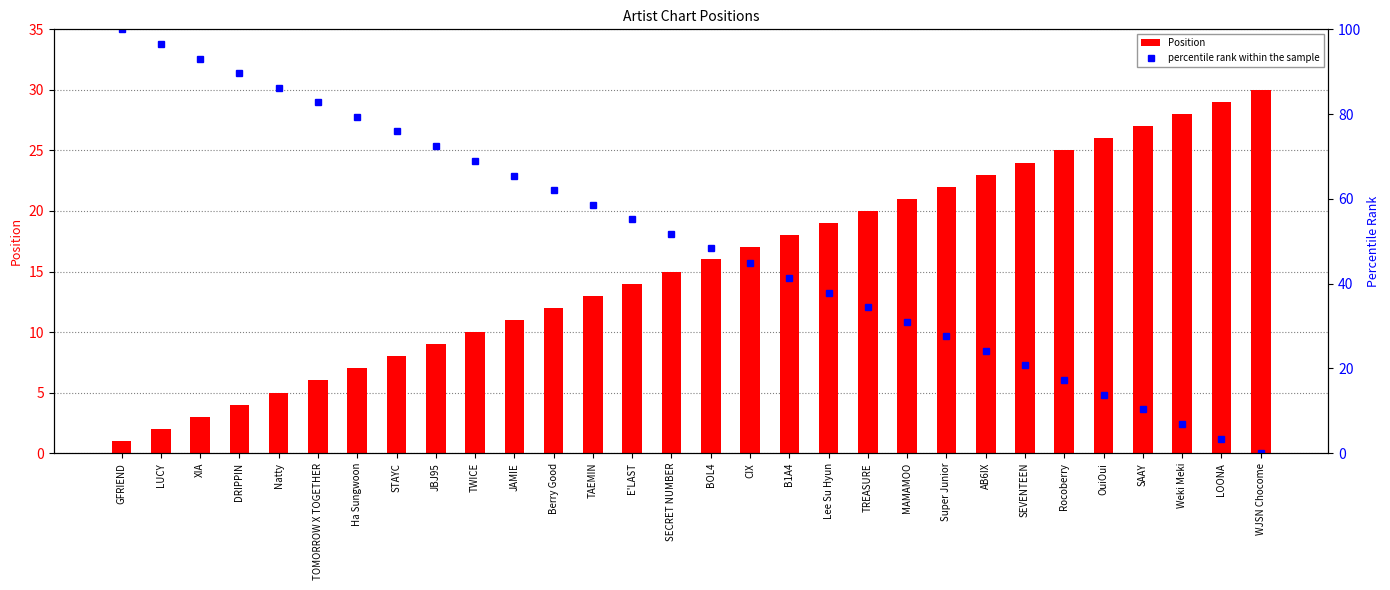

What is the sum of the Position values at Natty and DRIPPIN?

9